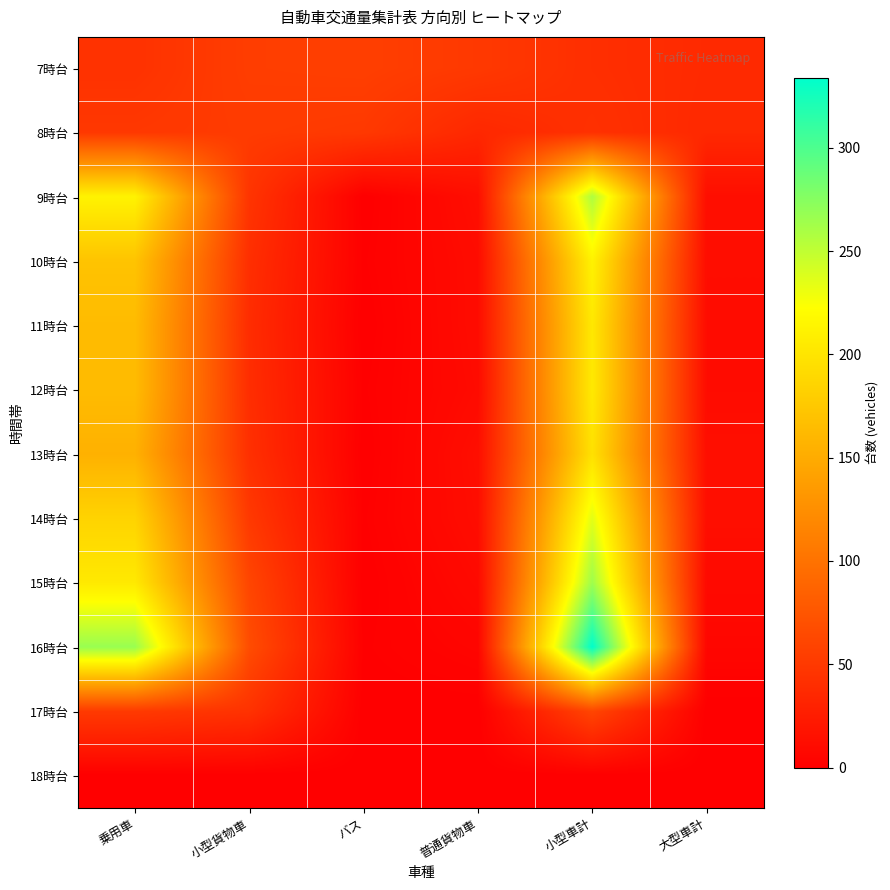

What is the difference between the highest and lowest values at 小型車計?

334